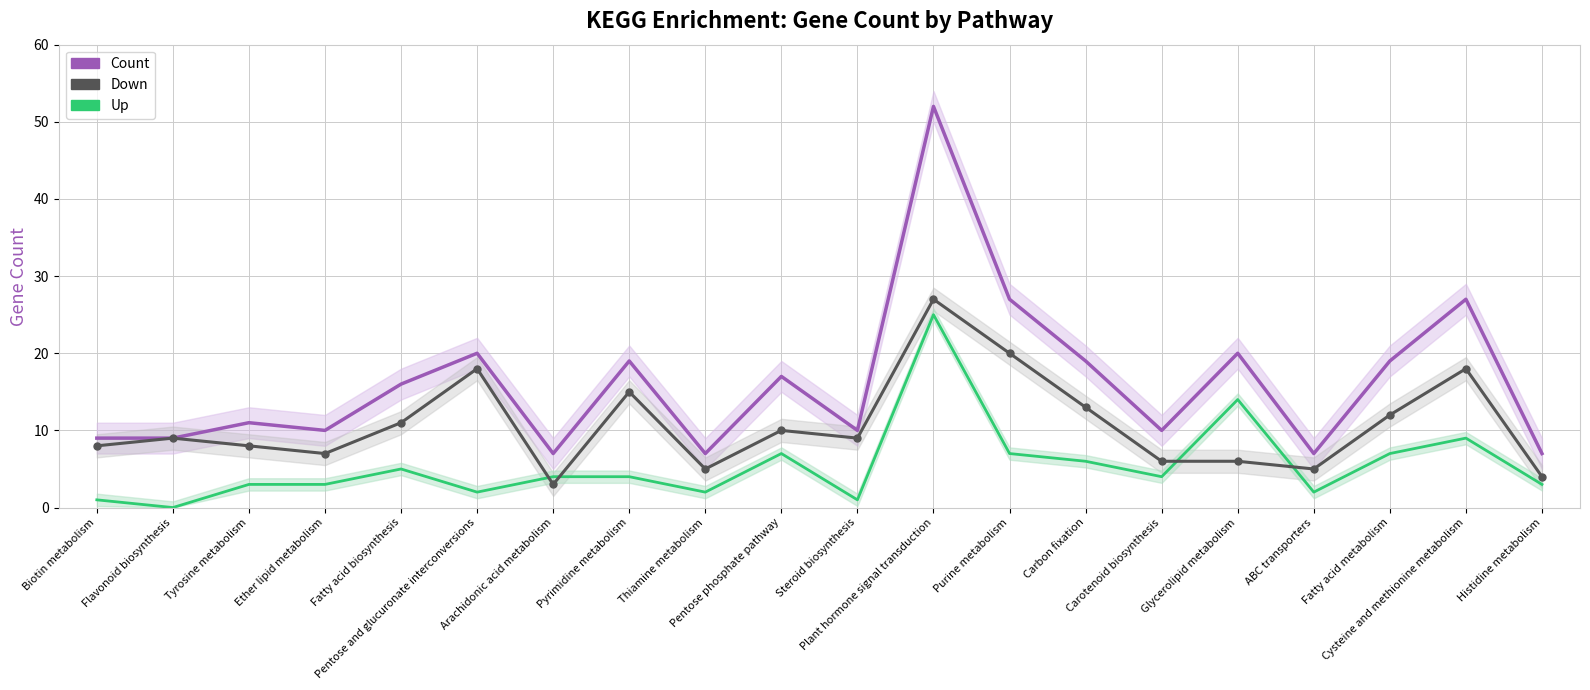

Where is the first local minimum for Count?

Ether lipid metabolism